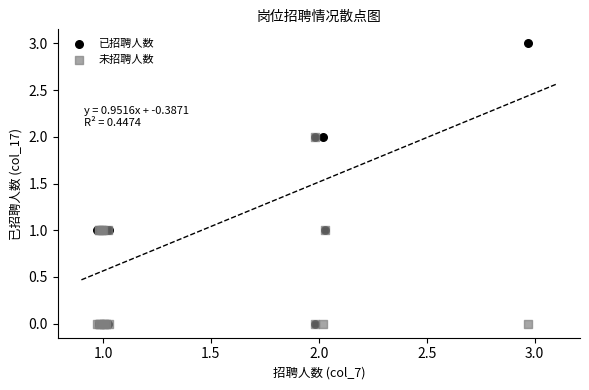

Which series contains the highest Y value?

已招聘人数